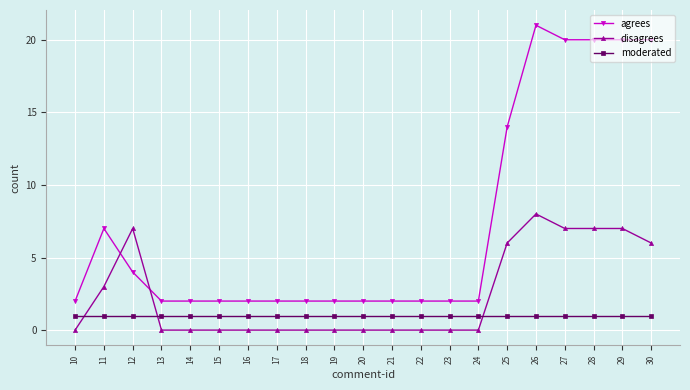

True or false: moderated has a value of 2 at 30.

False